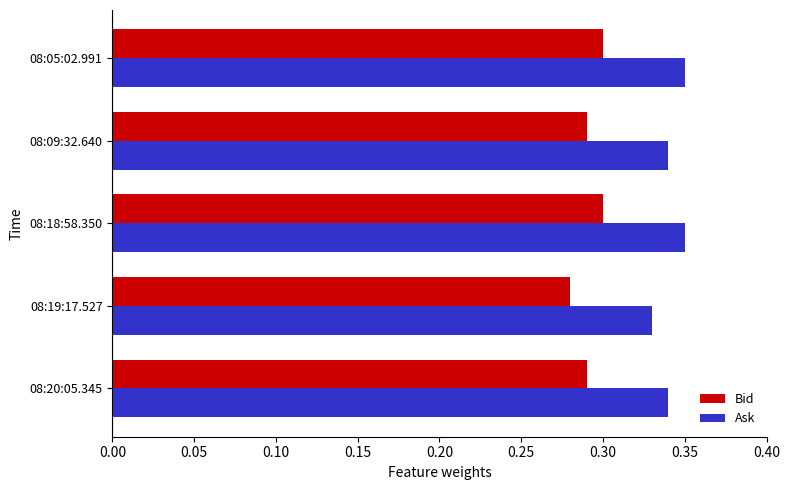

List the series in order of their peak value, highest first.

Ask, Bid